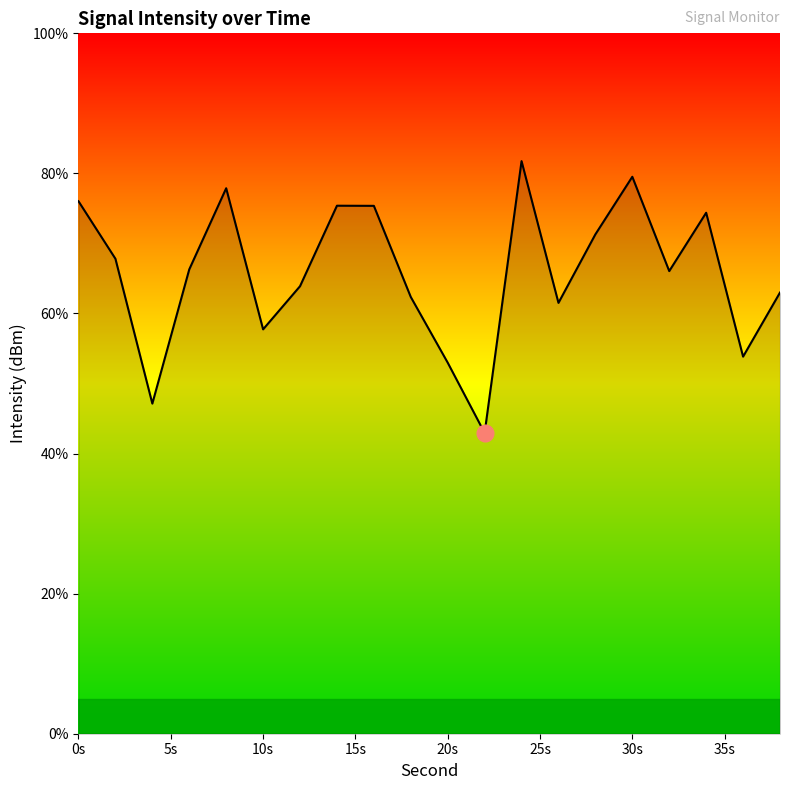

What is the difference between the maximum and minimum values?

38.8